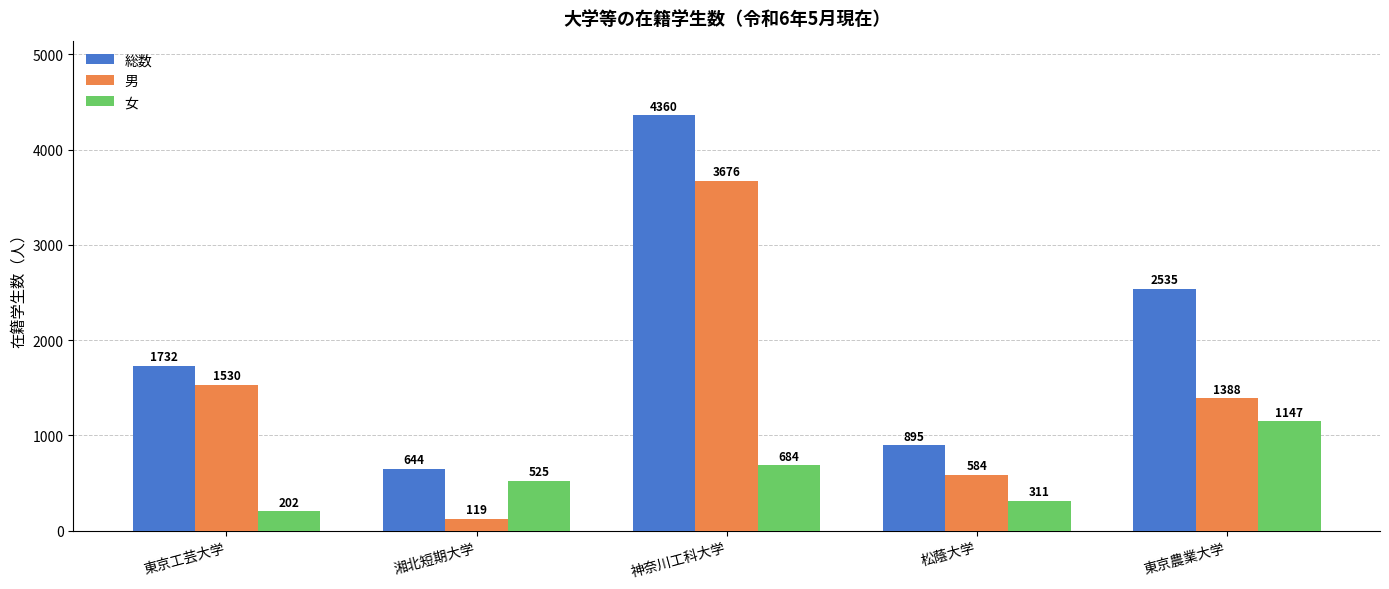

At which label does 女 reach its peak?

東京農業大学